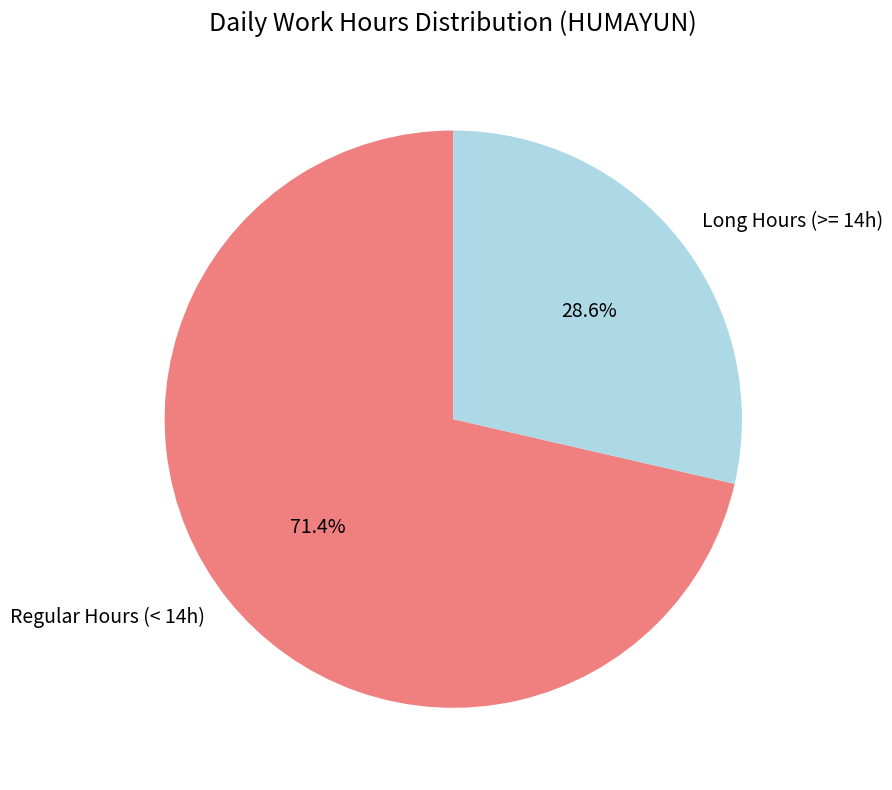

Count the number of slices in the pie.

2